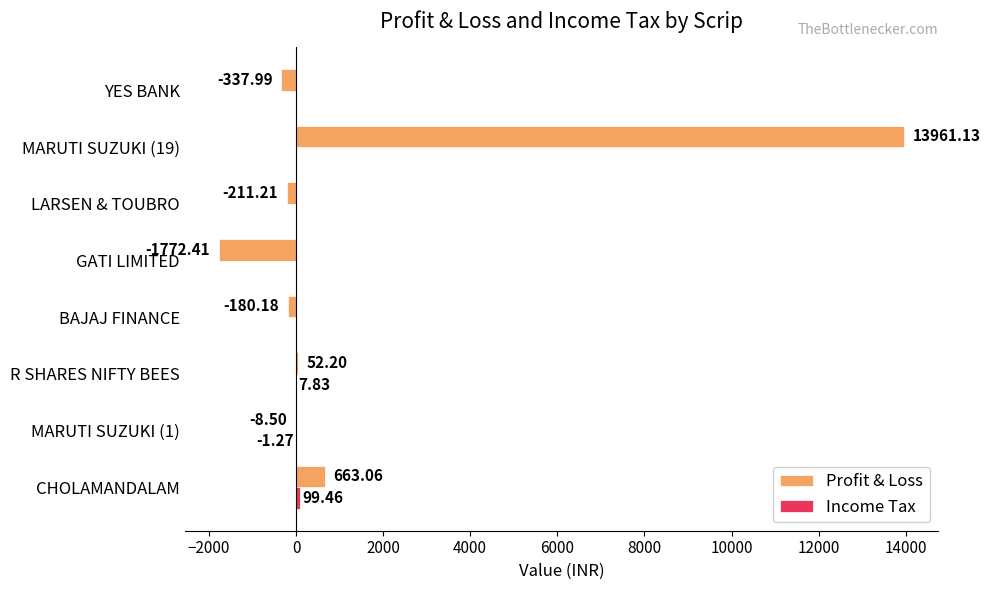

Where is Profit & Loss nearest to the value 6094?

CHOLAMANDALAM